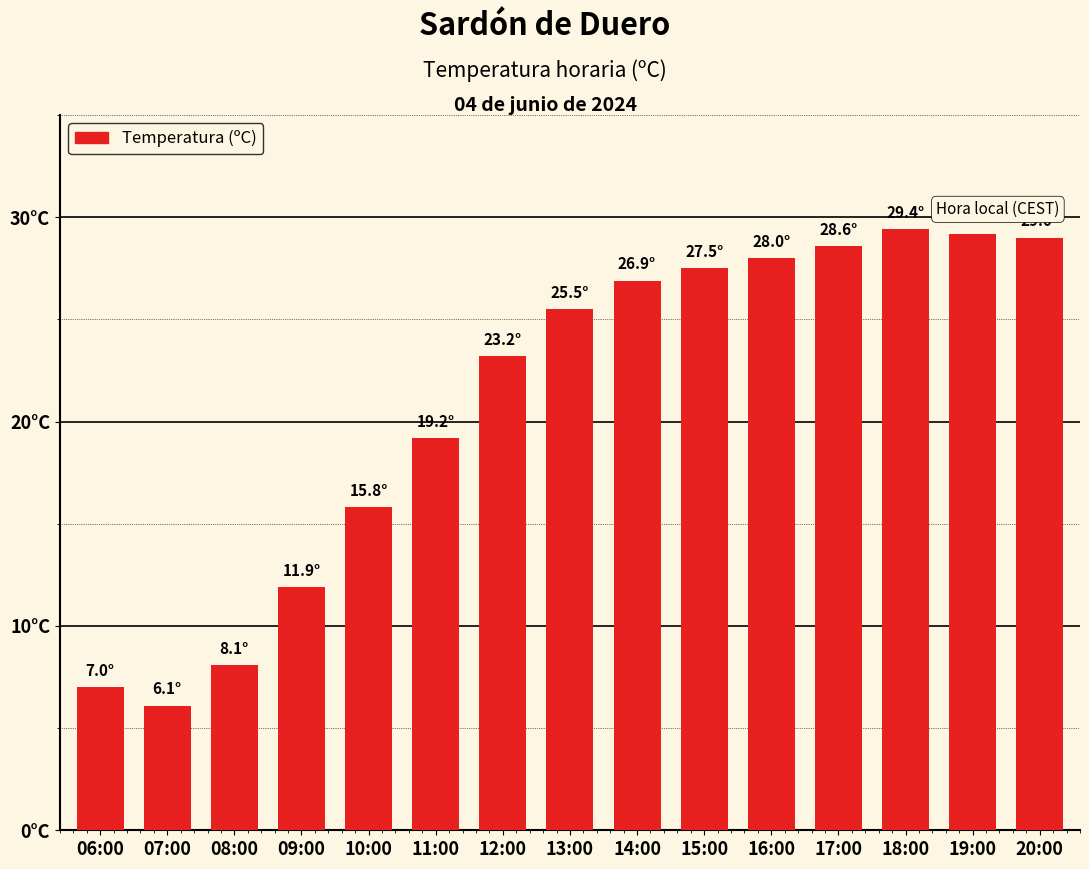

Reading left to right, transcribe all the data shown in this chart.

7.0	6.1	8.1	11.9	15.8	19.2	23.2	25.5	26.9	27.5	28.0	28.6	29.4	29.2	29.0